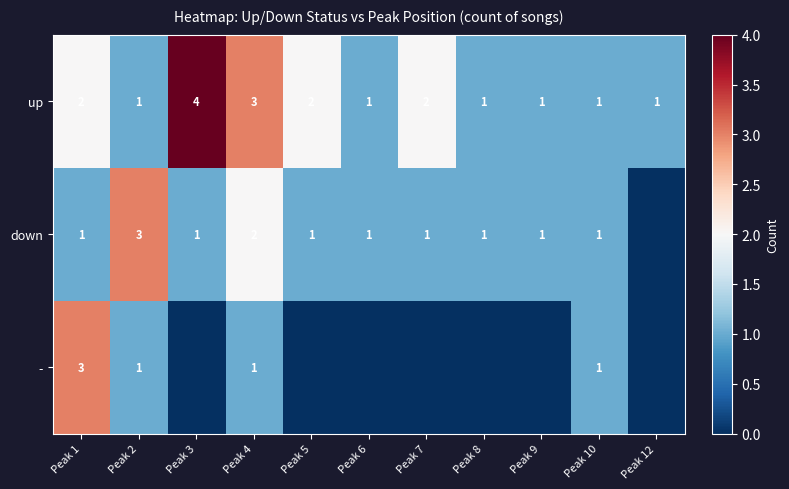

What is the total value across all series at Peak 2?

5